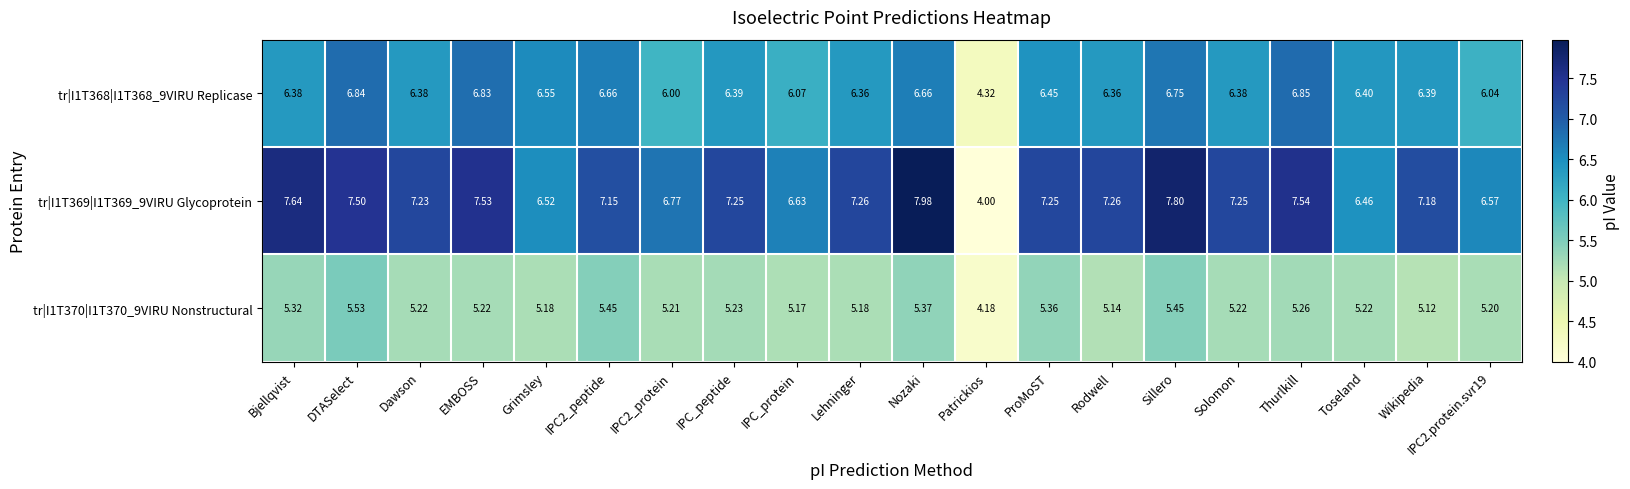

How many distinct data groups are displayed?

3